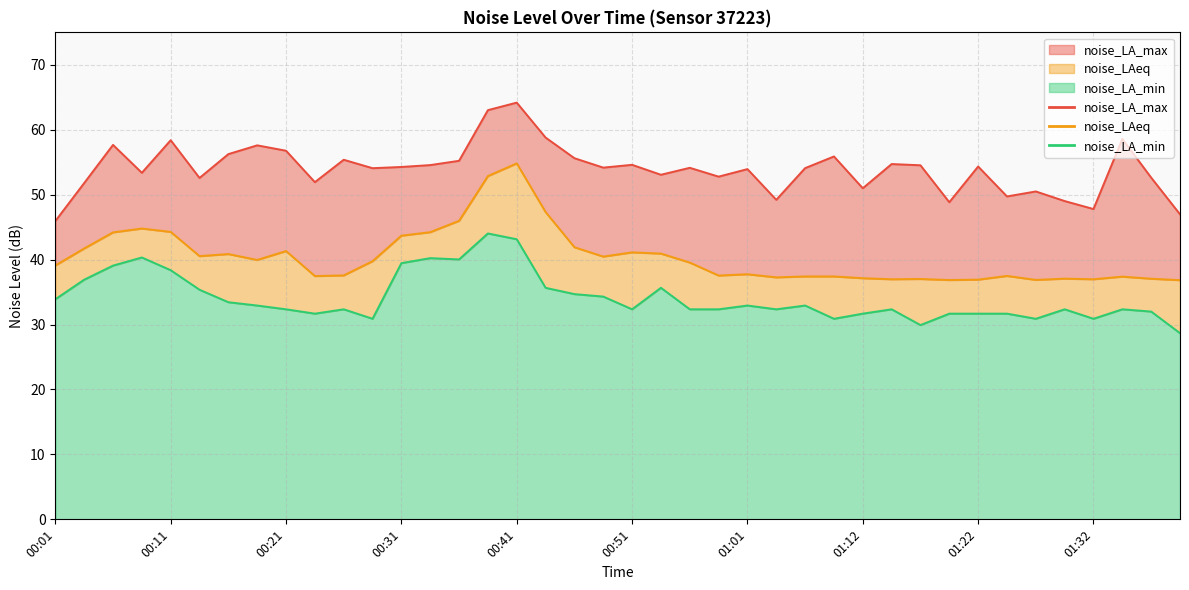

What is the difference between the noise_LA_max values at 00:23 and 01:22?

2.4